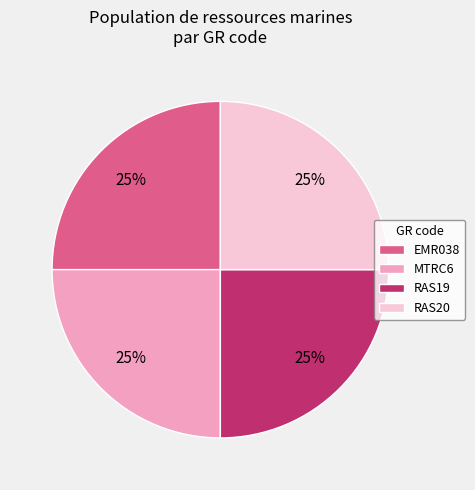

To the nearest percent, what is the combined percentage of RAS19 and EMR038?

50%